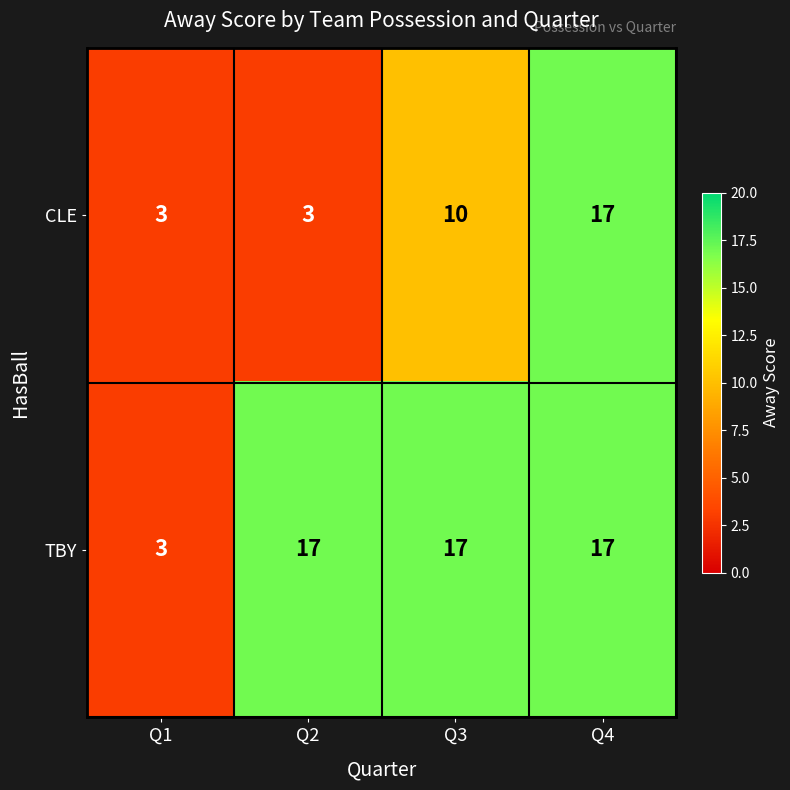

What is the minimum value shown in the chart?

3